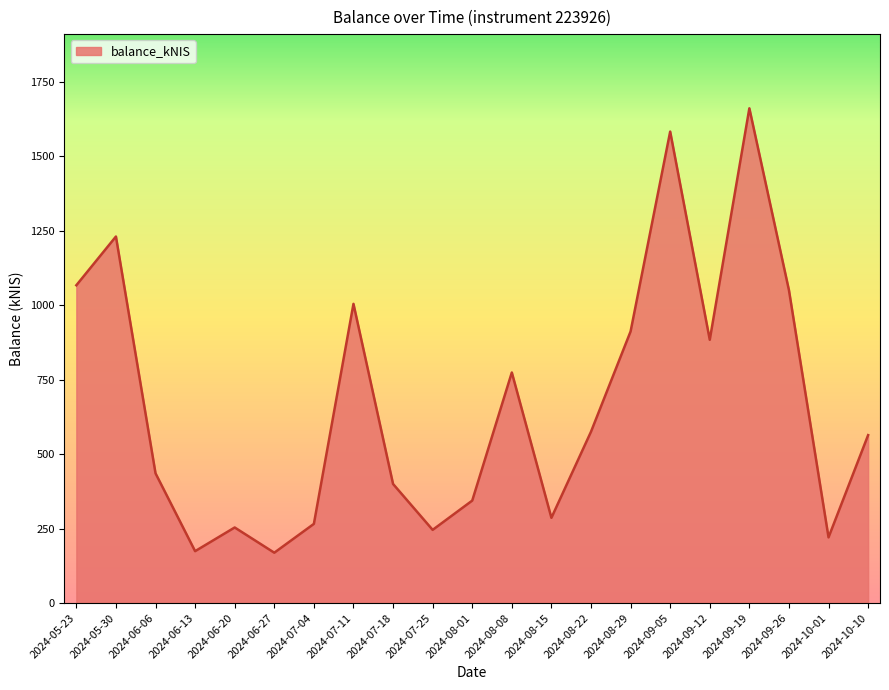

The chart shows a value of 95.0 at 2024-07-18. True or false?

False